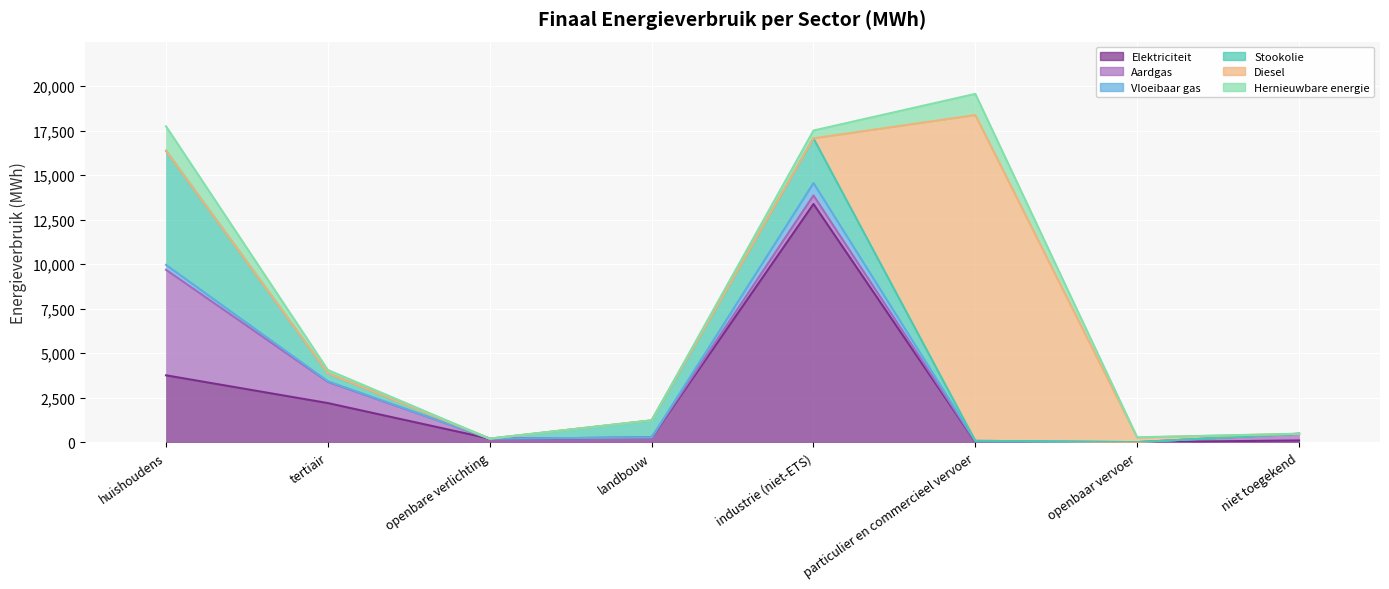

What is the average value of the Hernieuwbare energie series?

399.7